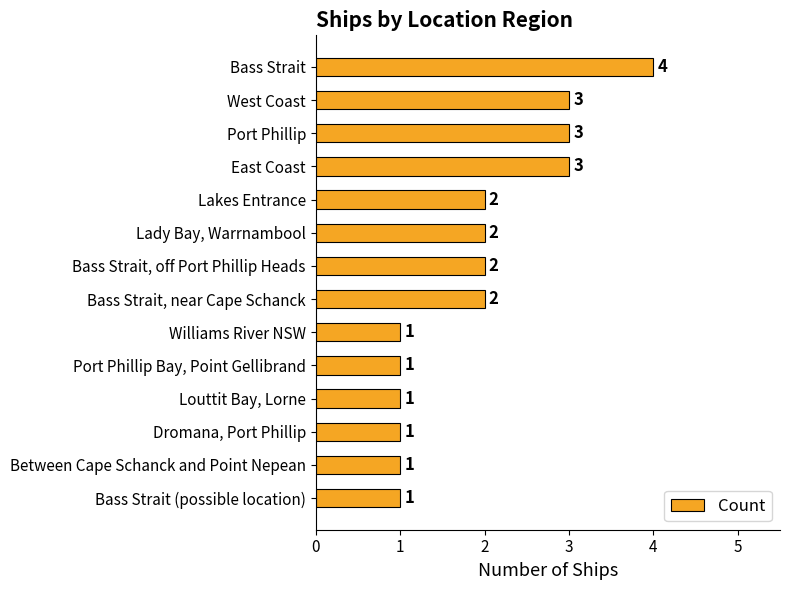

Count the number of categories in the chart.

14